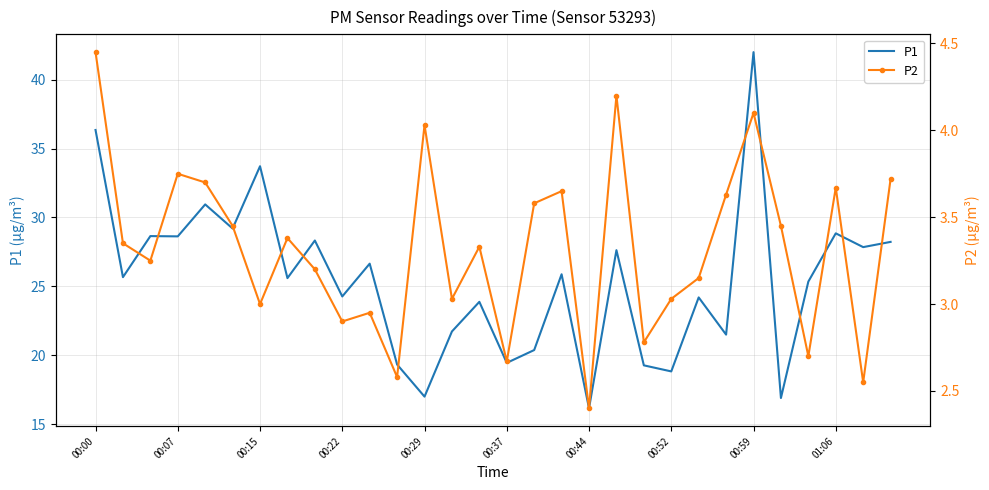

True or false: P1 has a value of 33.7 at 00:15.

True